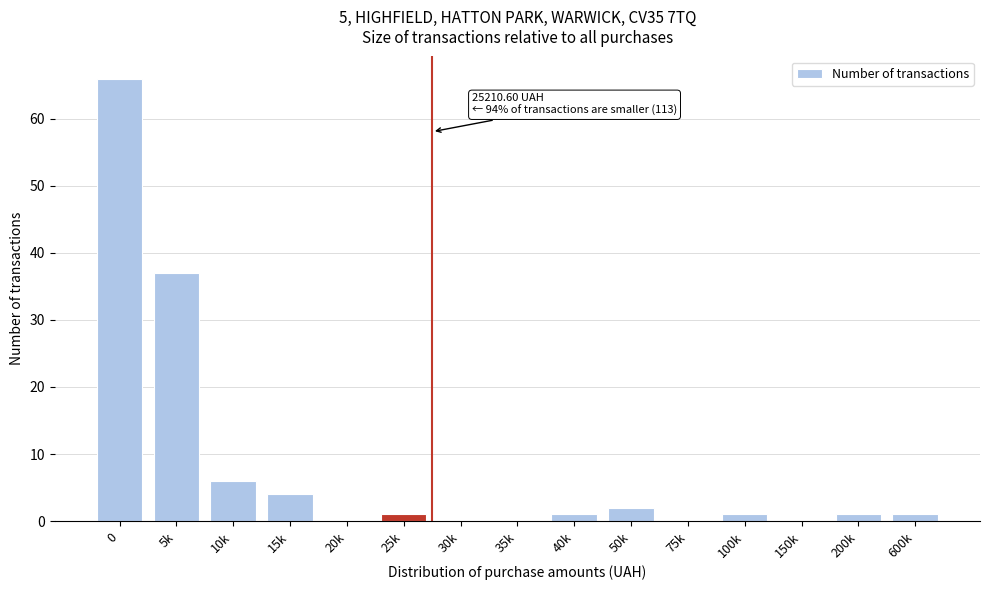

Reading right to left, what are all the values shown in this chart?

600k=1	200k=1	150k=0	100k=1	75k=0	50k=2	40k=1	35k=0	30k=0	25k=1	20k=0	15k=4	10k=6	5k=37	0=66